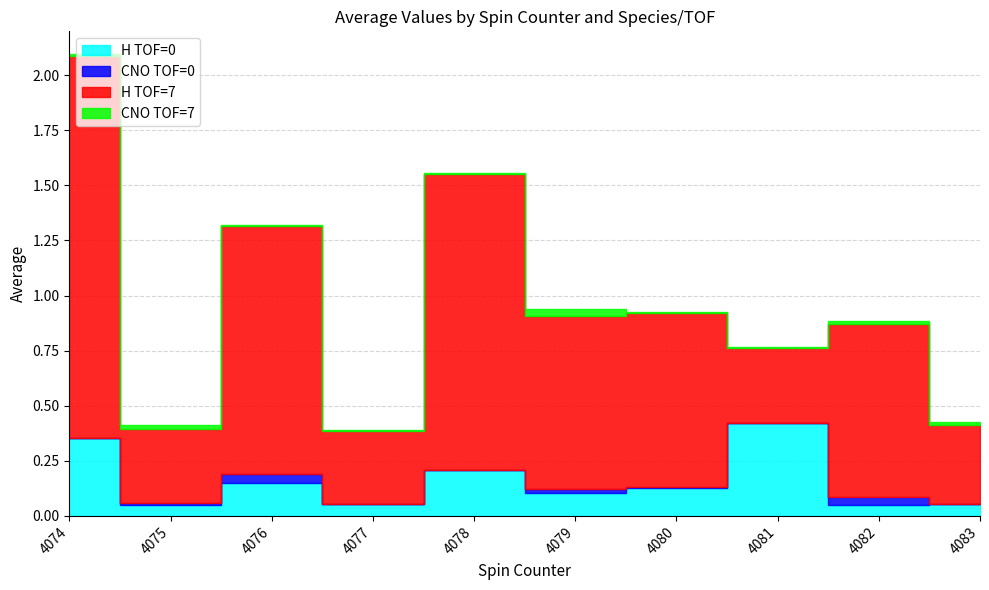

How many interior local valleys does the CNO TOF=7 series have?

2